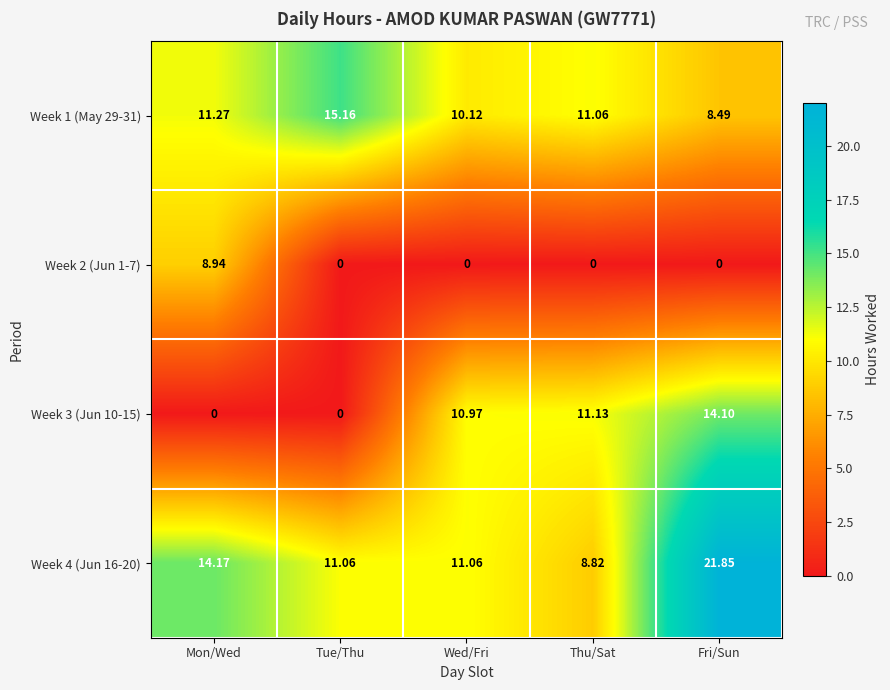

At which label does Week 4 (Jun 16-20) reach its minimum?

Thu/Sat